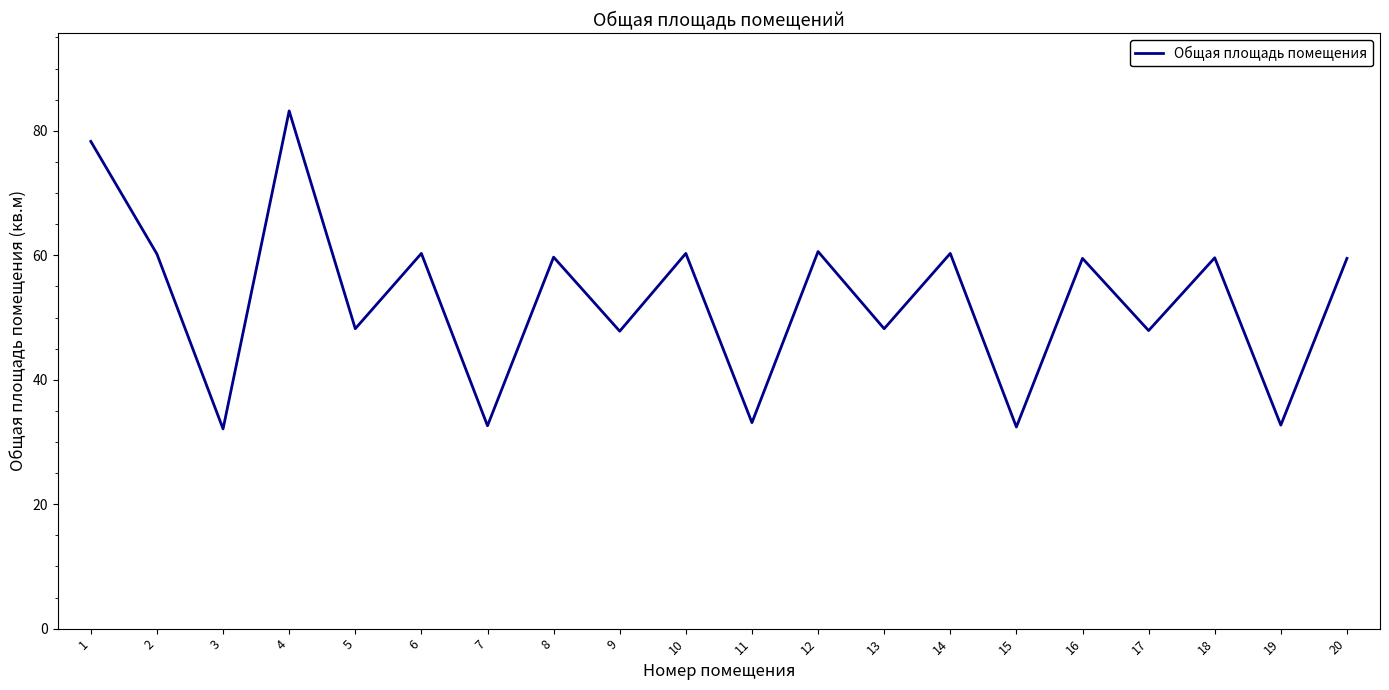

What is the change in value from 11 to 17?

+14.8